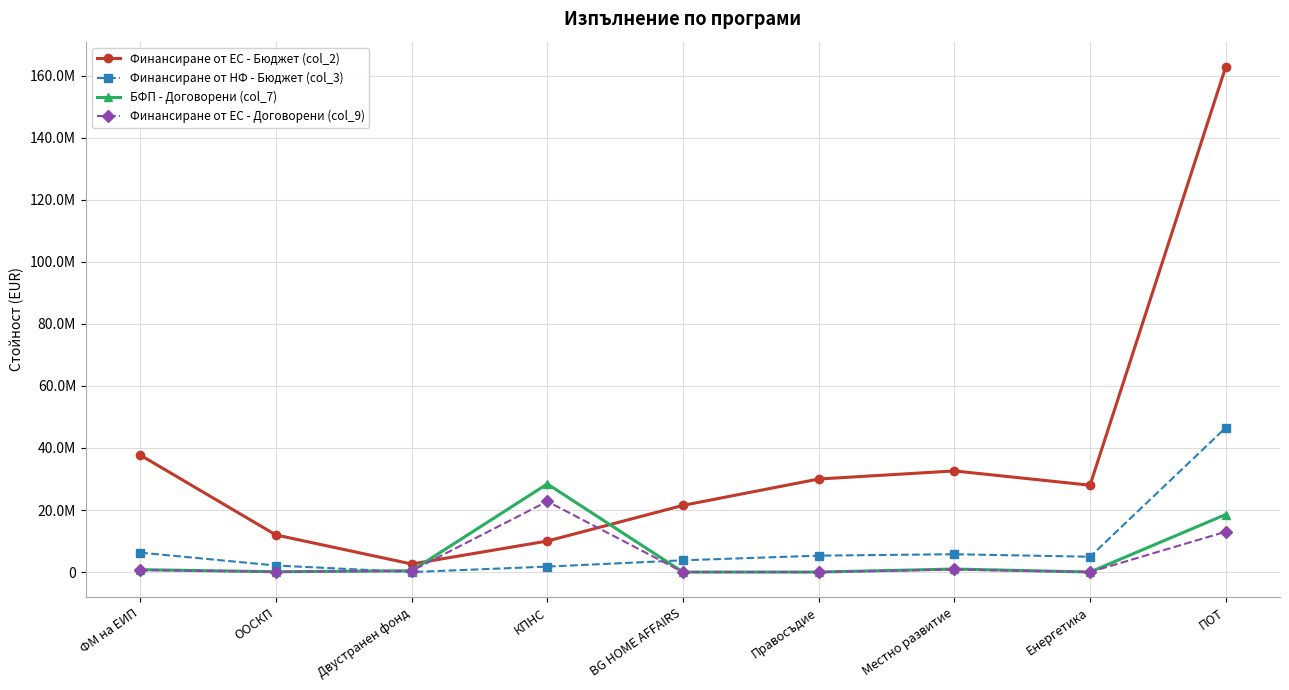

At which category is the sum across all series the highest?

ПОТ